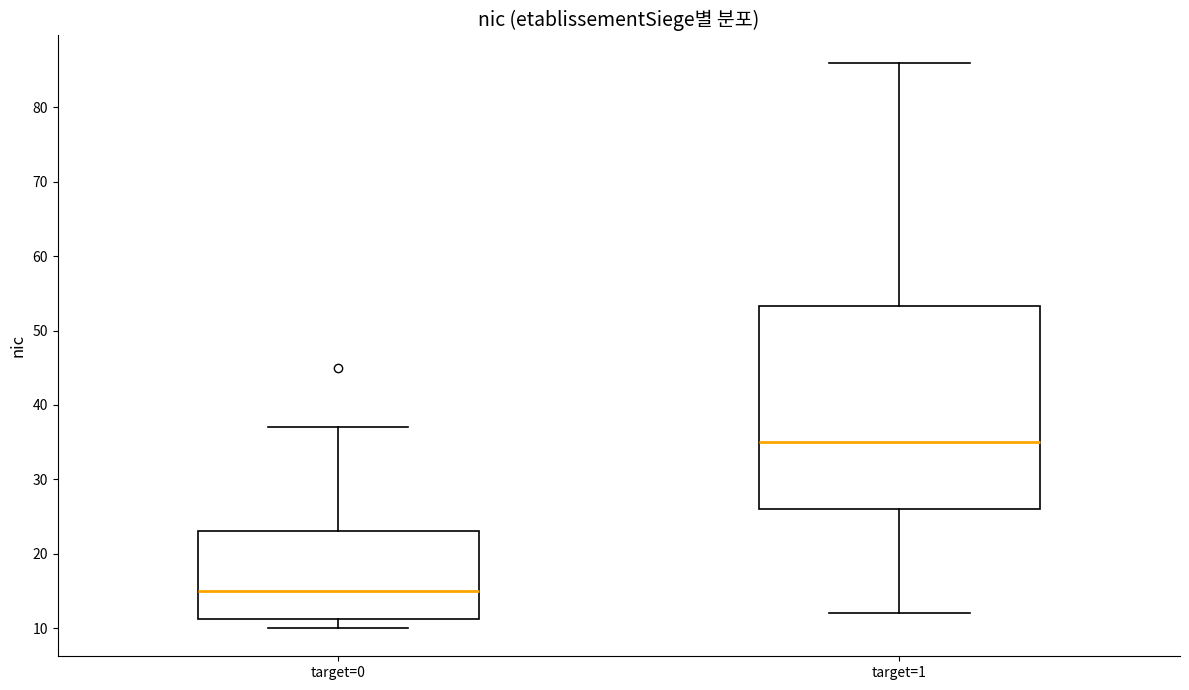

Which box's median line is the highest?

target=1